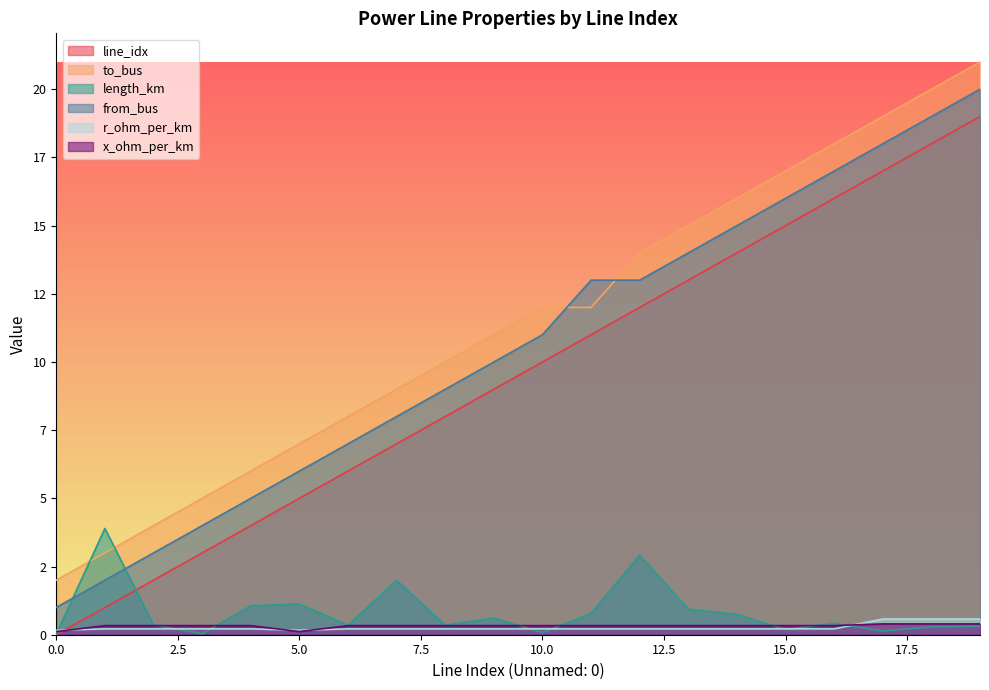

At which category is the sum across all series the highest?

19